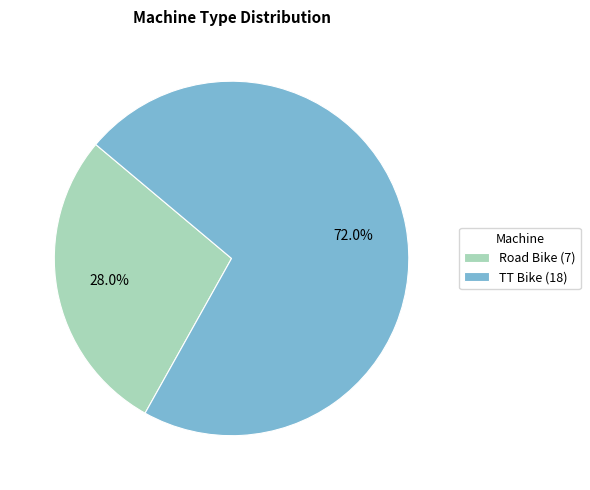

To the nearest percent, what is the average slice percentage?

50%